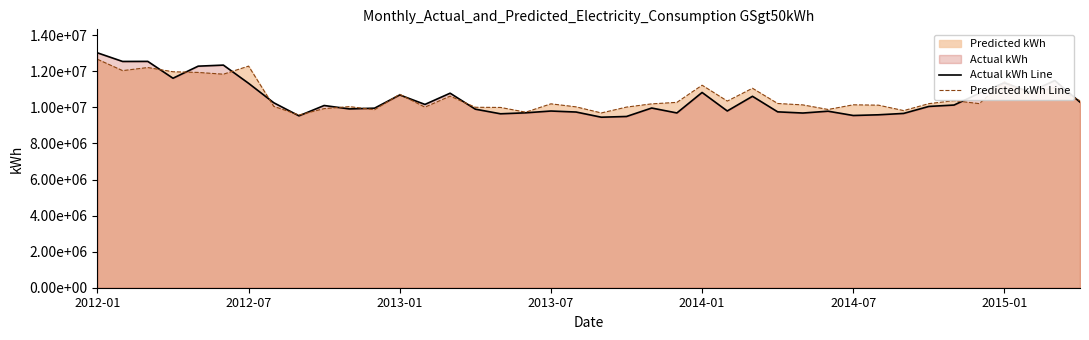

Which has a higher value, 39 or 34?

39